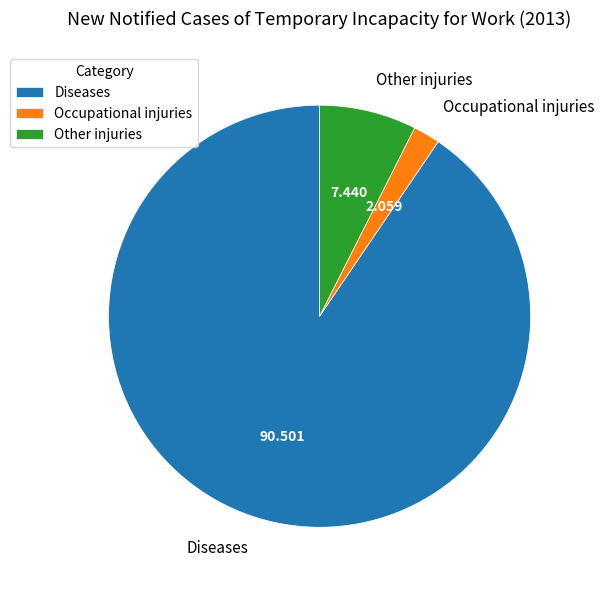

Which slice represents more than half of the pie?

Diseases